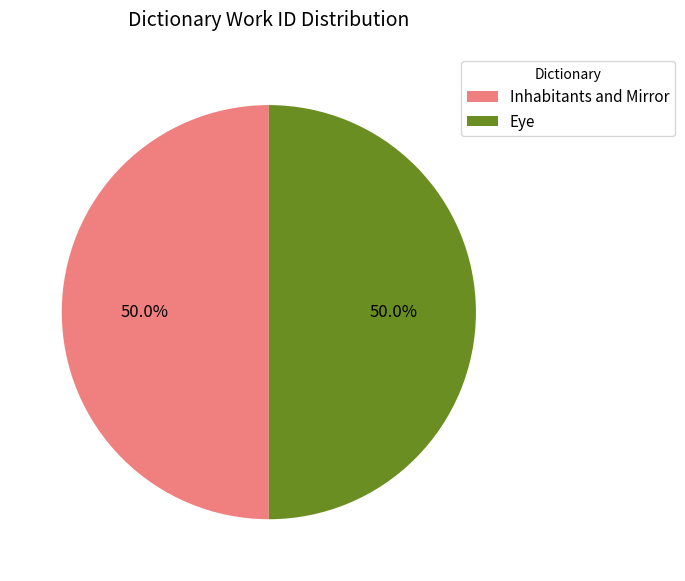

Is it true that Inhabitants and Mirror is 38% of the pie?

False